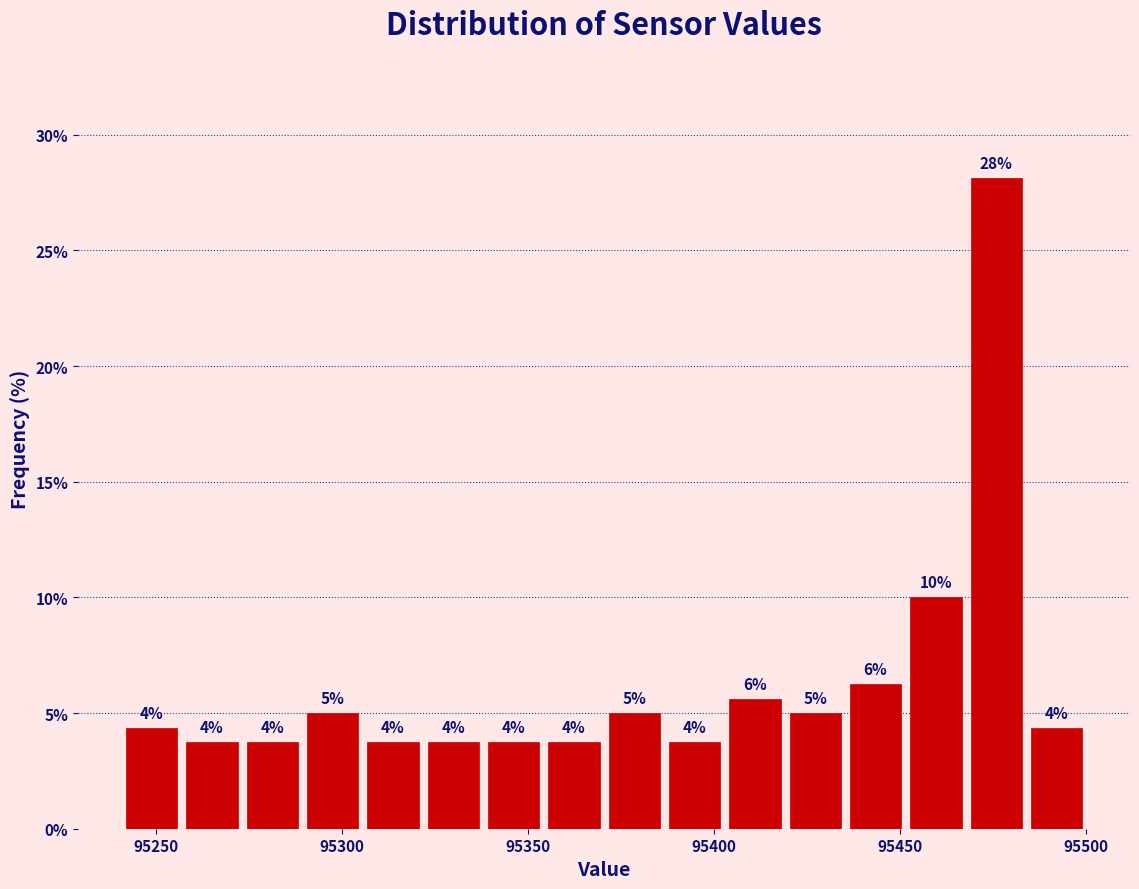

Read against the x-axis, roughly where is the centre of the tallest bar?

95475